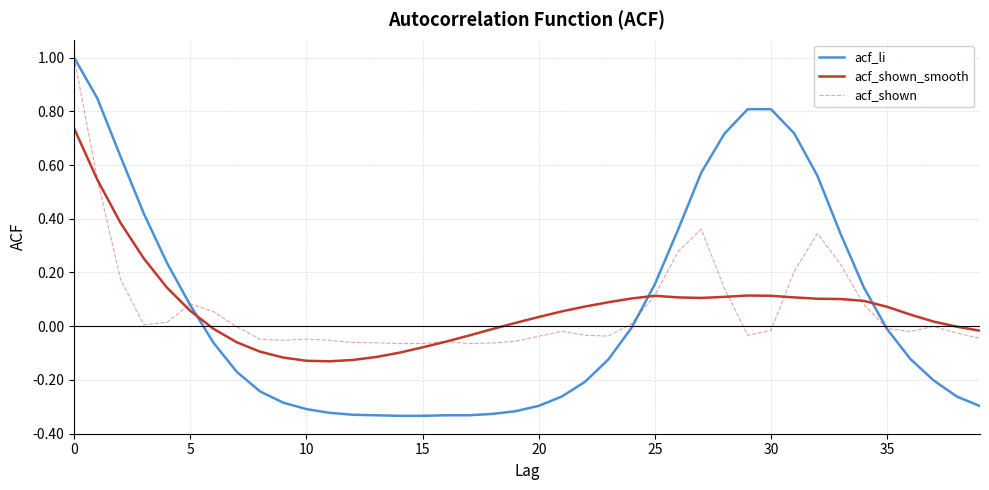

What is the sum of all acf_shown values?

2.7